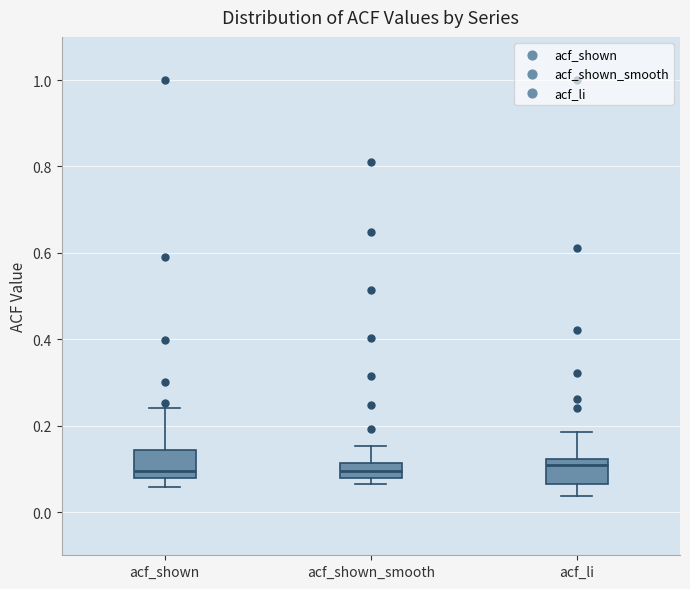

Reading left to right, read every box against the y-axis: the position of its median line, the range the box covers, and the ends of its whiskers. The values are not printed on the chart, so give them approximately, as read against the axis.

acf_shown: median 0.10, box 0.08 to 0.14, whiskers 0.06 to 0.24
acf_shown_smooth: median 0.10, box 0.08 to 0.12, whiskers 0.06 to 0.16
acf_li: median 0.10, box 0.06 to 0.12, whiskers 0.04 to 0.18